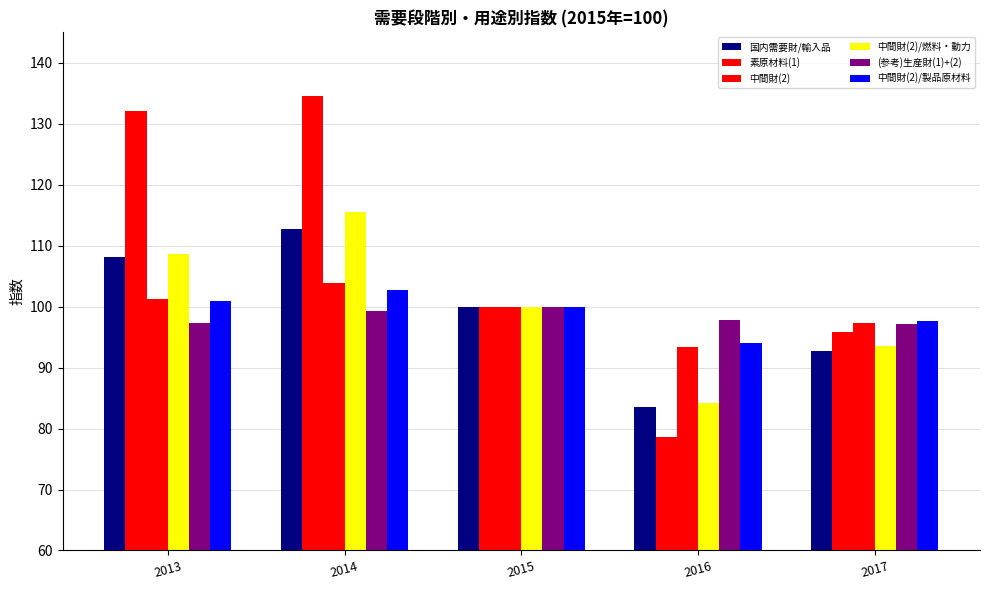

How many groups of bars are there?

5